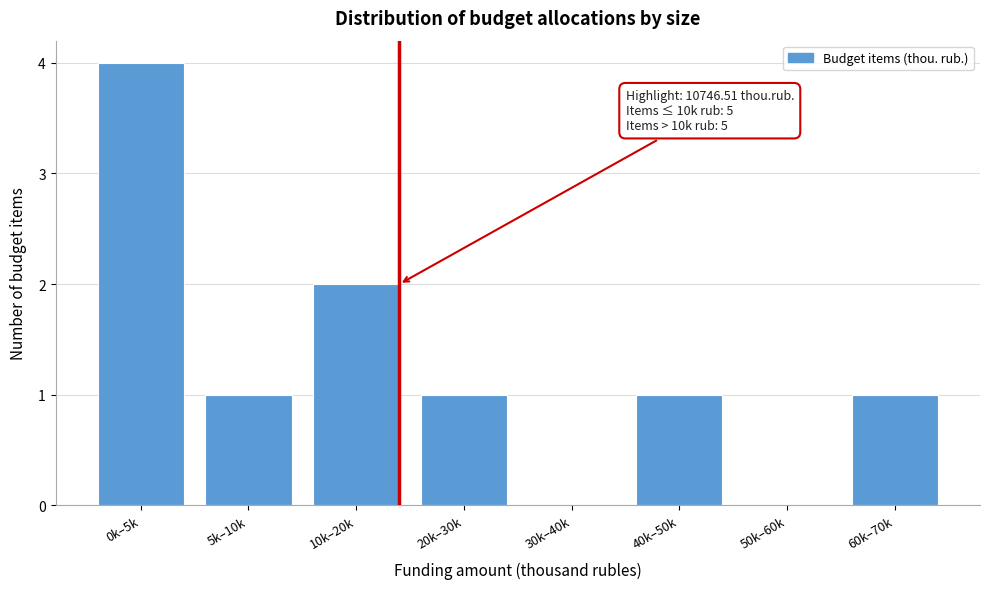

Reading left to right, what are all the values shown in this chart?

0k–5k=4	5k–10k=1	10k–20k=2	20k–30k=1	30k–40k=0	40k–50k=1	50k–60k=0	60k–70k=1